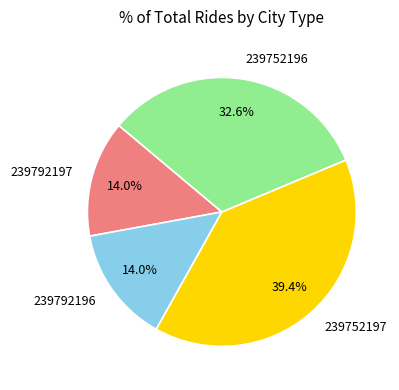

How many slices are in this pie chart?

4